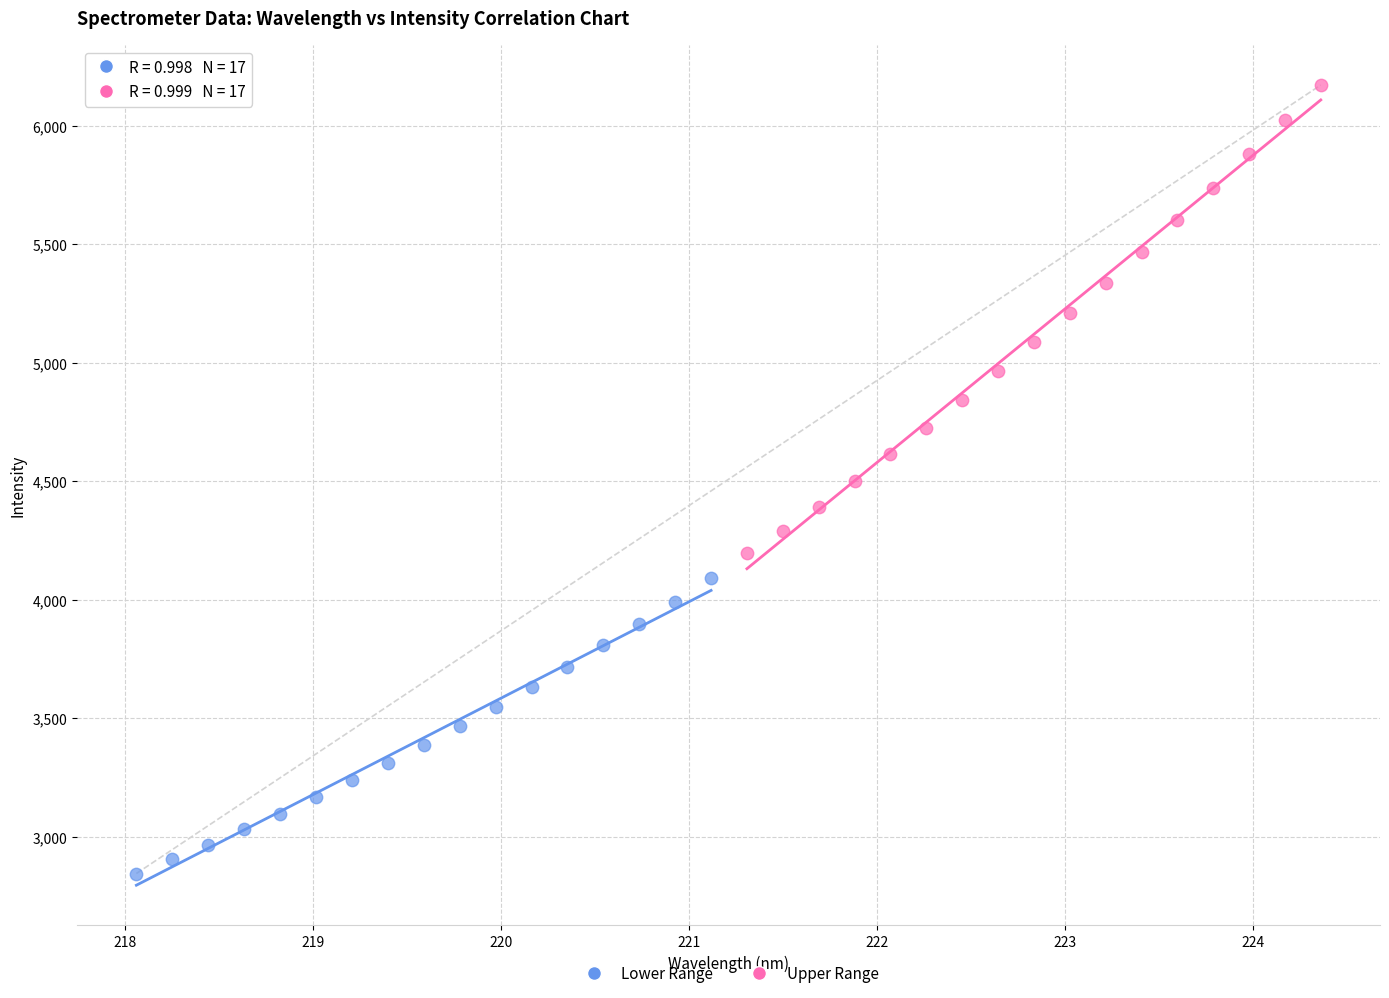

Which series contains the lowest Y value?

Lower Range